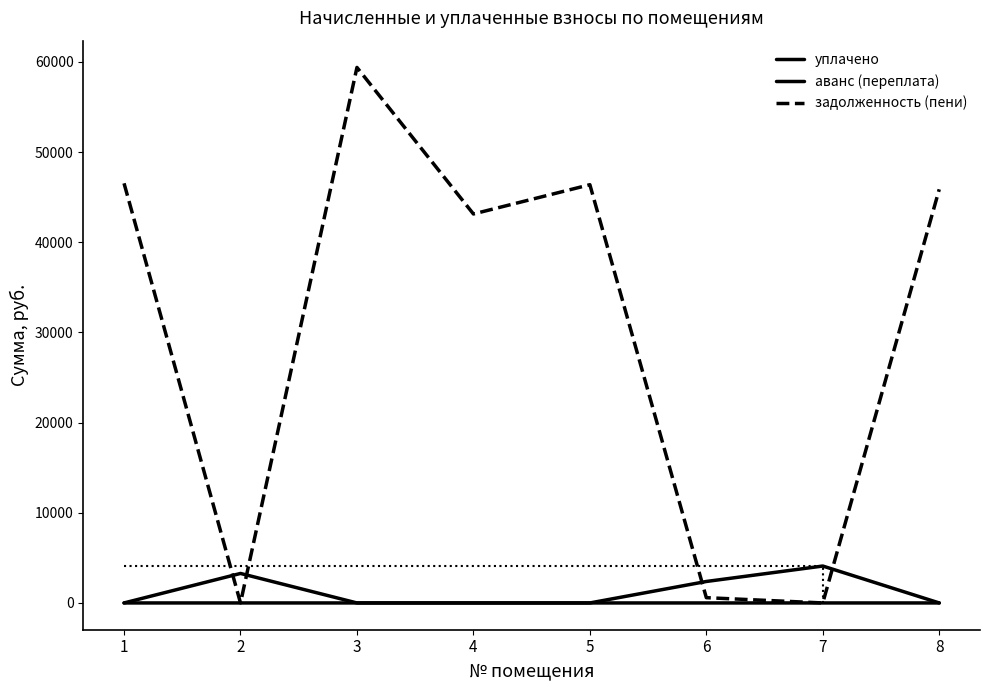

At which label does аванс (переплата) reach its peak?

2